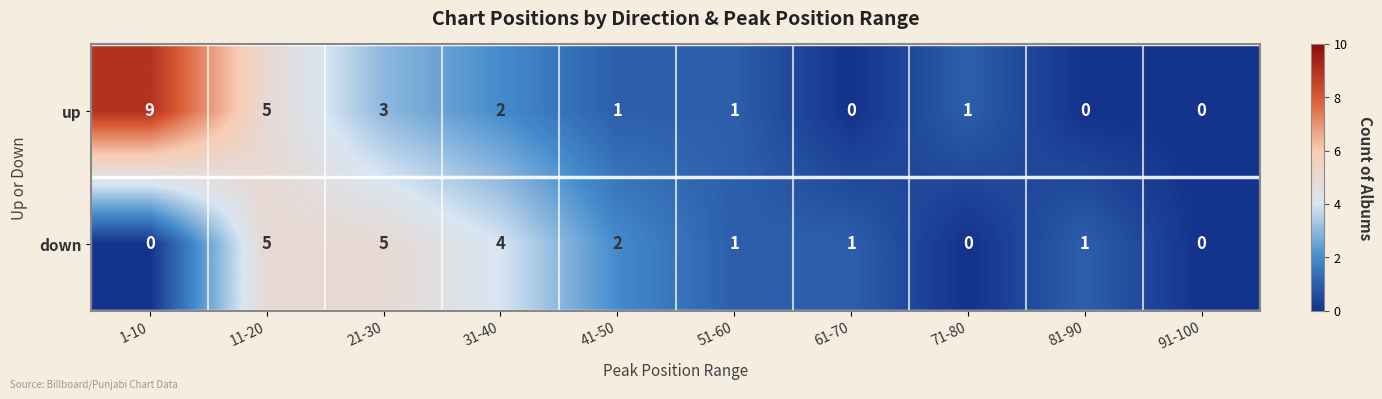

Which series changed the most between 1-10 and 71-80?

up